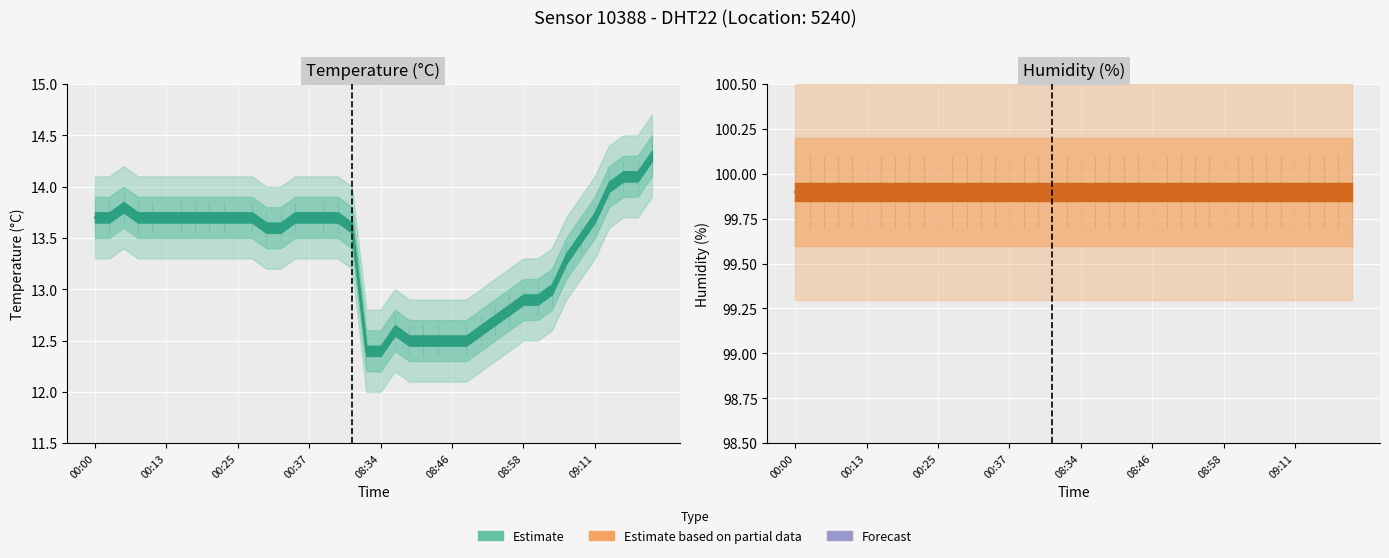

Is it true that the value at 00:18 is 23.3?

False